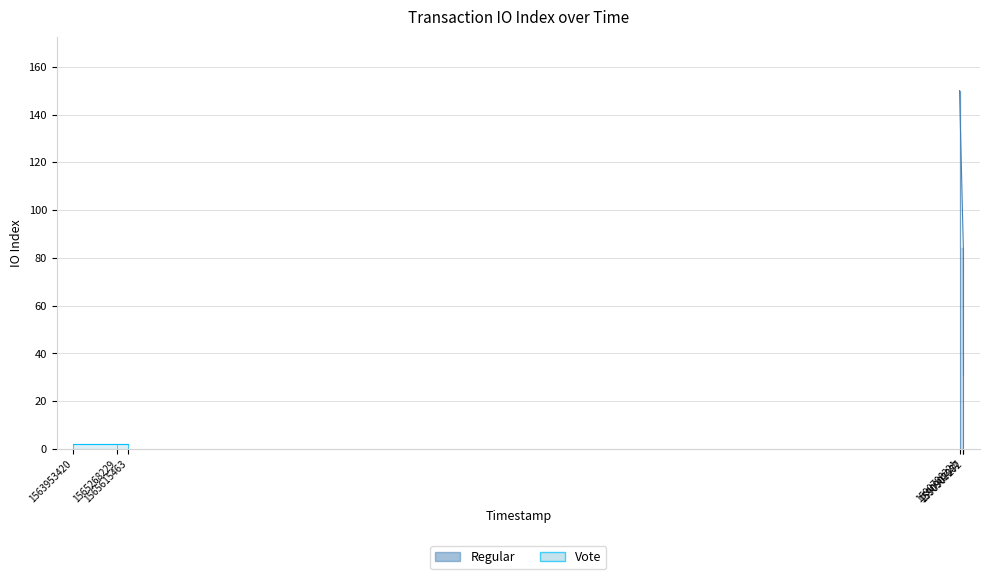

How many data points in Regular are above 84?

1